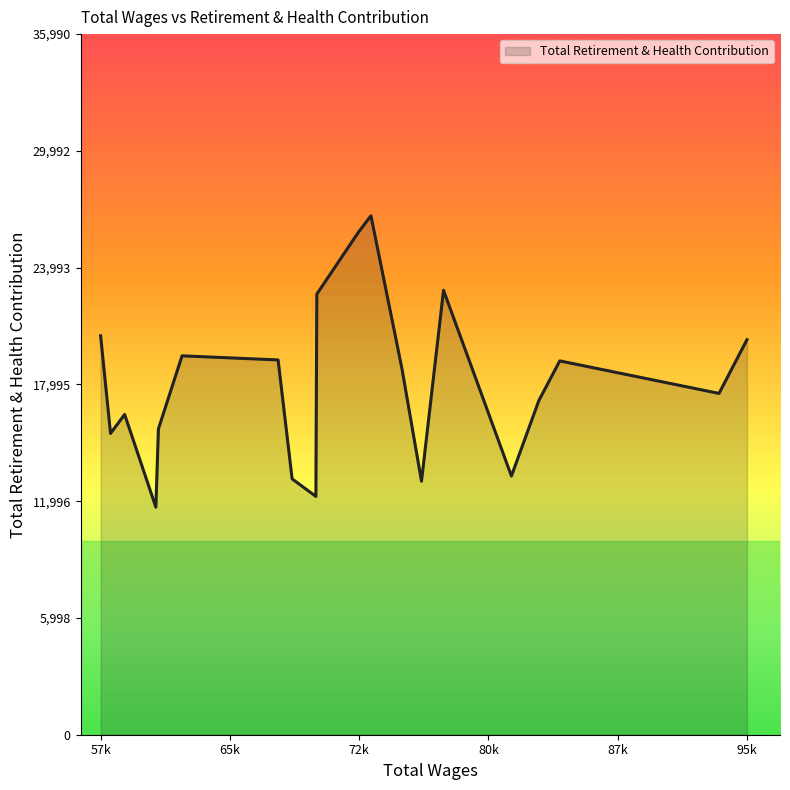

What is the greatest value displayed?

26659.6